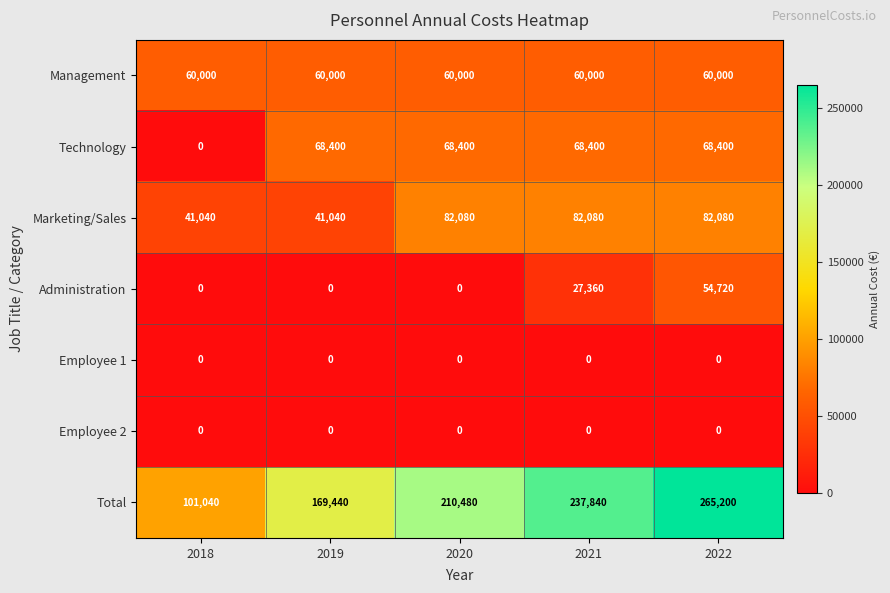

What is the sum of the Total values at 2021 and 2018?

338880